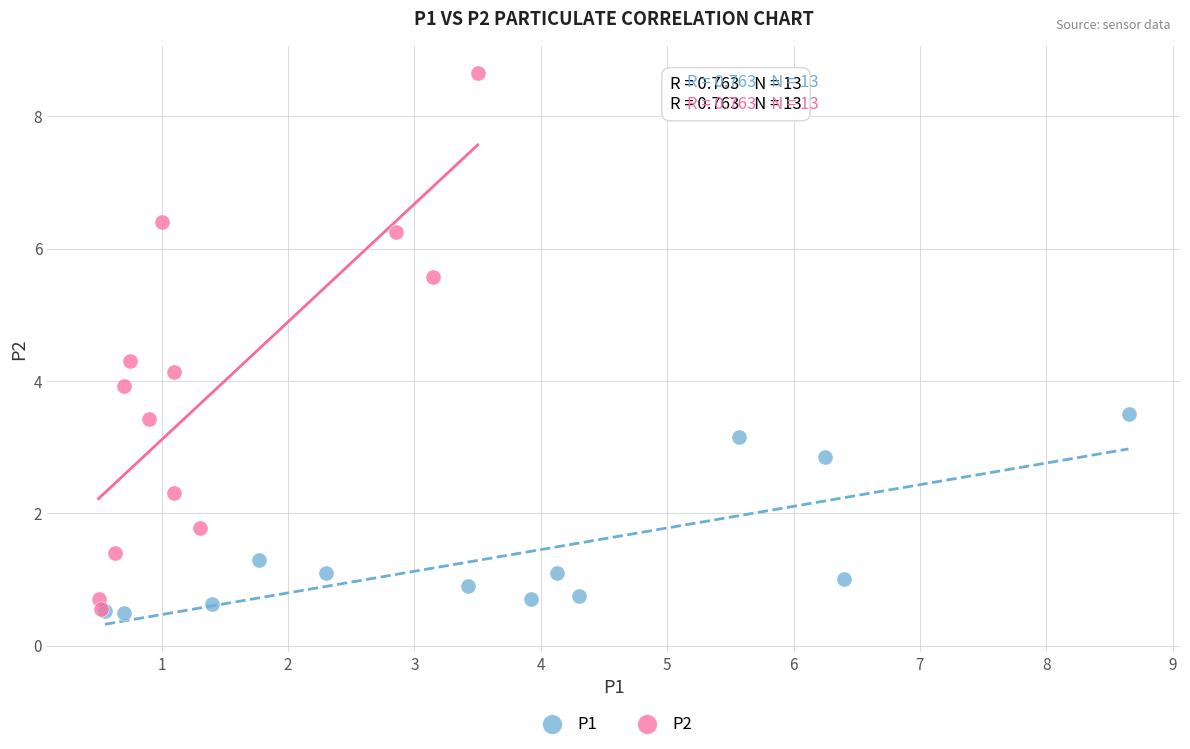

Which series has the largest Y range (max minus min)?

P2